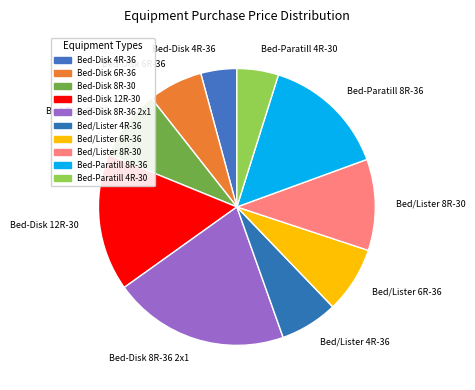

How many slices are in this pie chart?

10